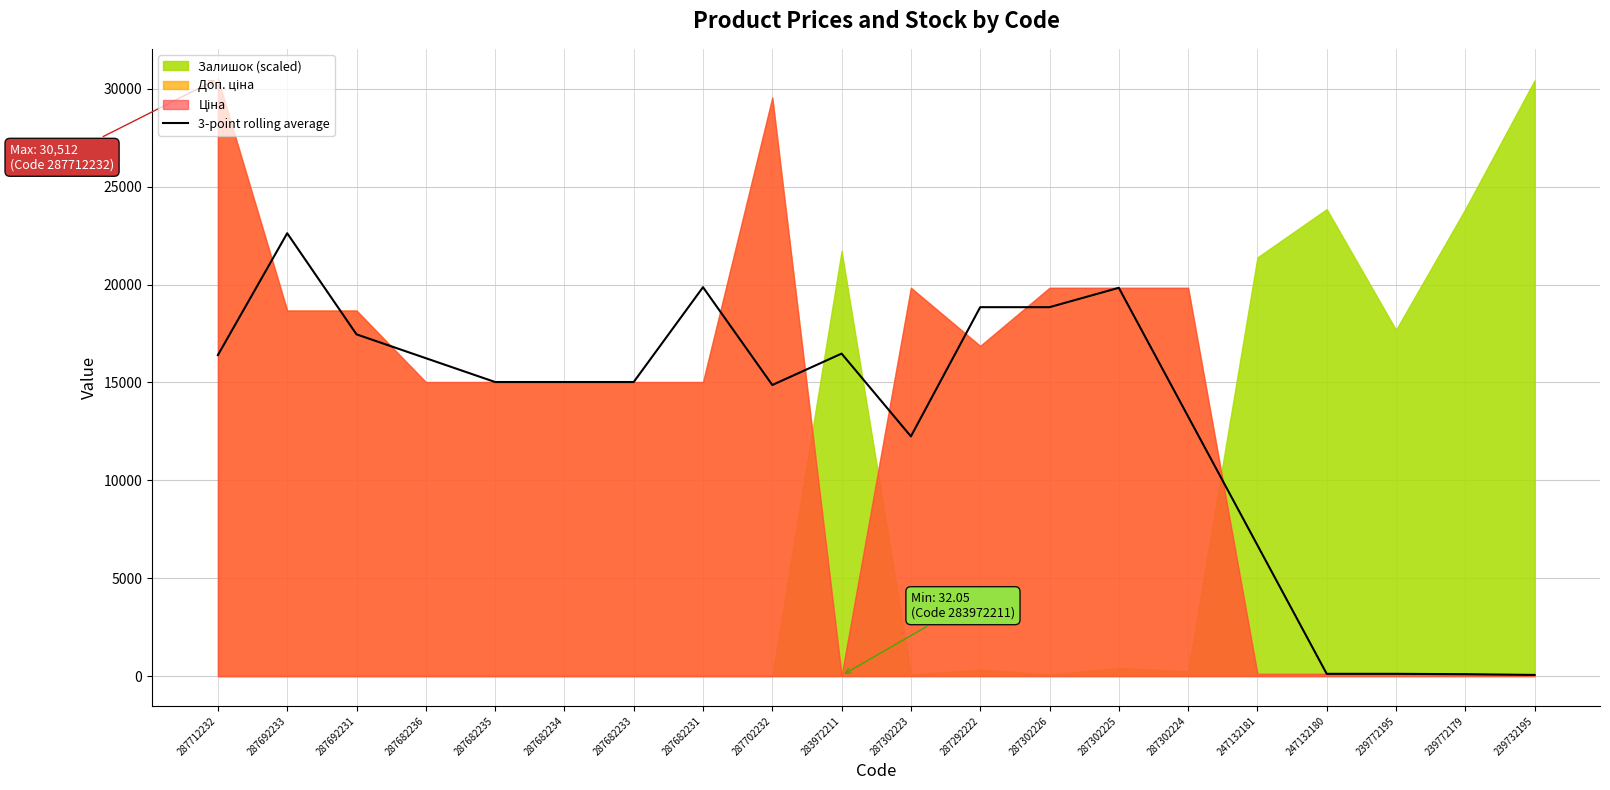

Is it true that 3-point rolling average equals 10001.1 at 287292222?

False